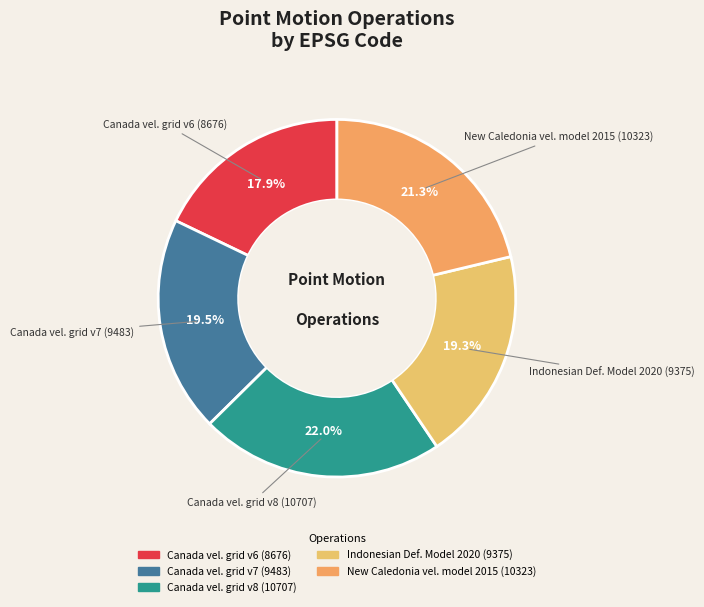

Which category has the smallest portion of the pie?

Canada vel. grid v6 (8676)